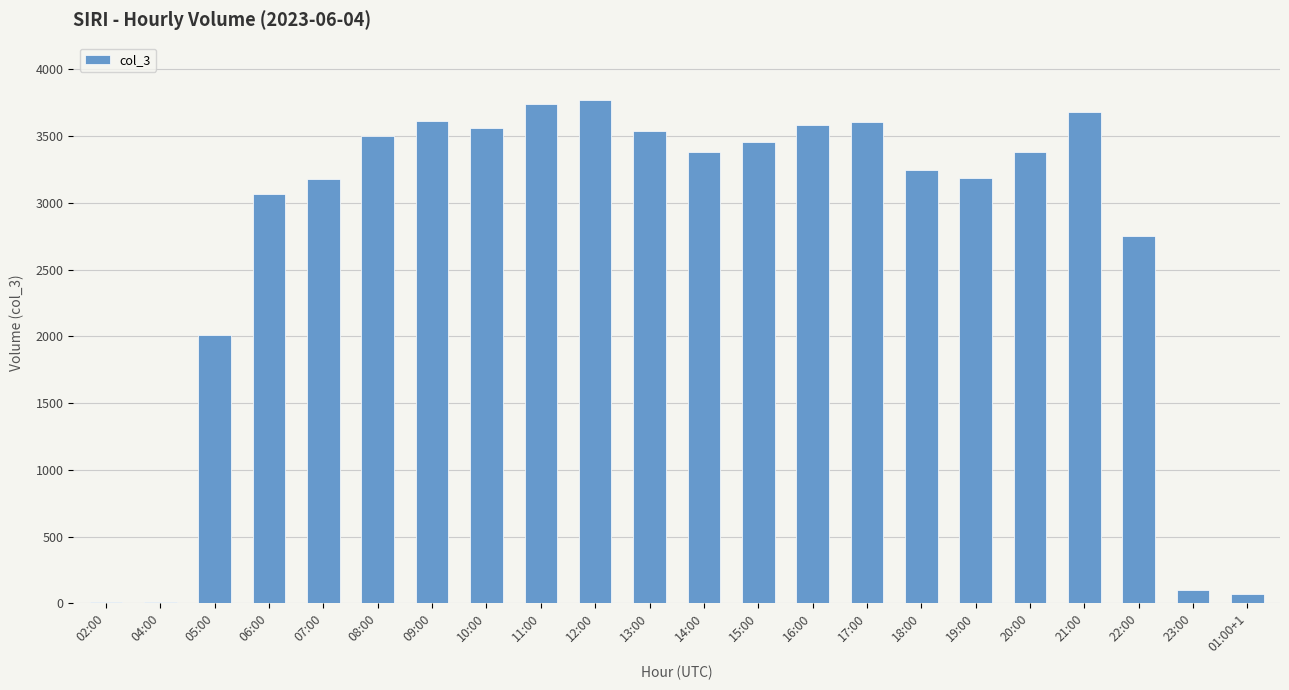

Is it true that the value at 12:00 is 2205?

False